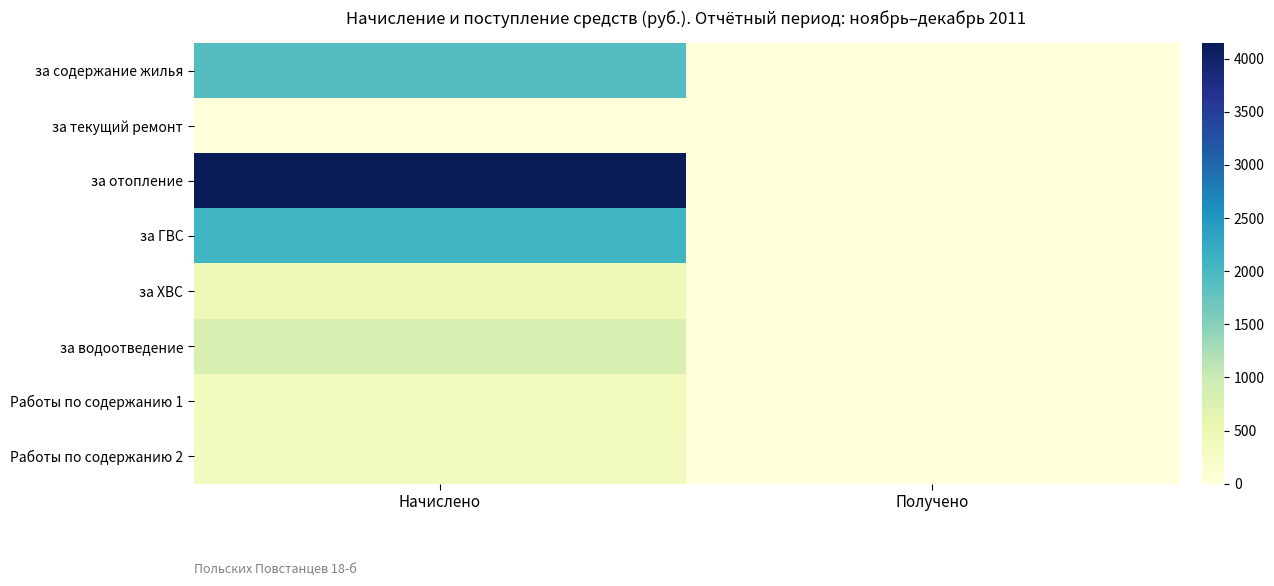

At Начислено, list the series in order from largest to smallest.

за отопление, за ГВС, за содержание жилья, за водоотведение, за ХВС, Работы по содержанию 1, Работы по содержанию 2, за текущий ремонт